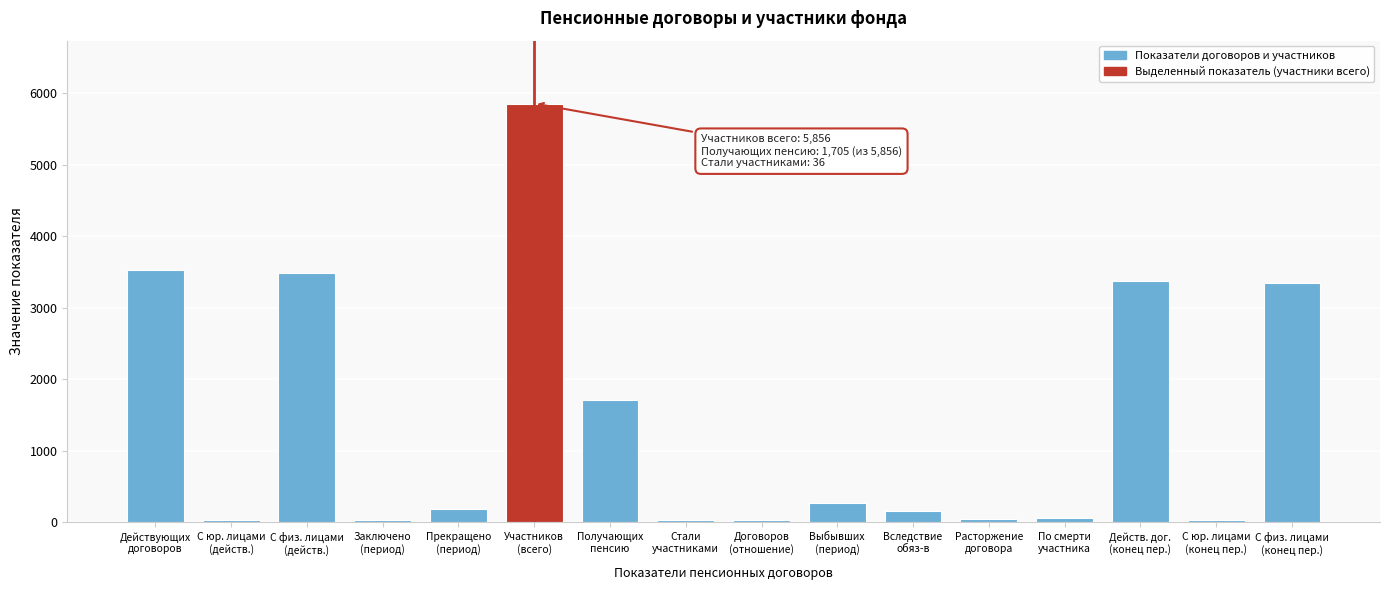

What is the greatest value displayed?

5856